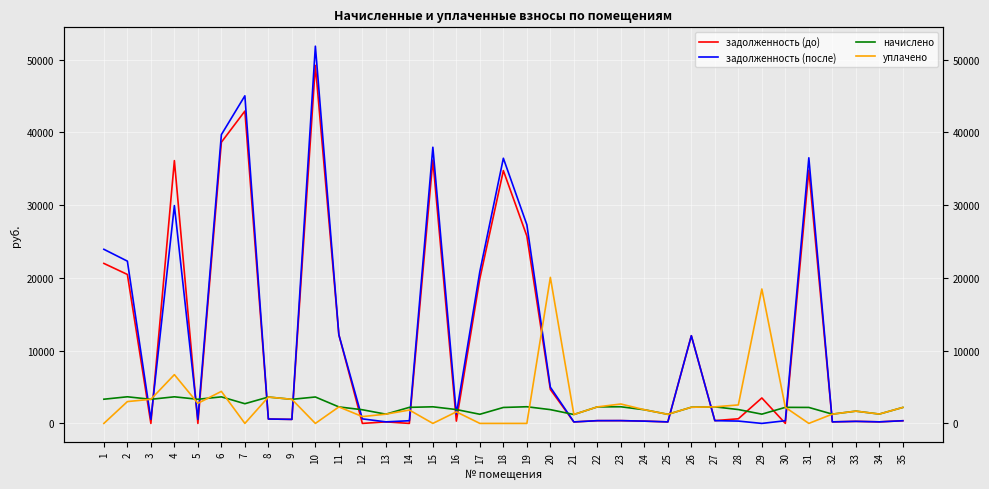

The задолженность (после) series shows 975.9 at 3. True or false?

False